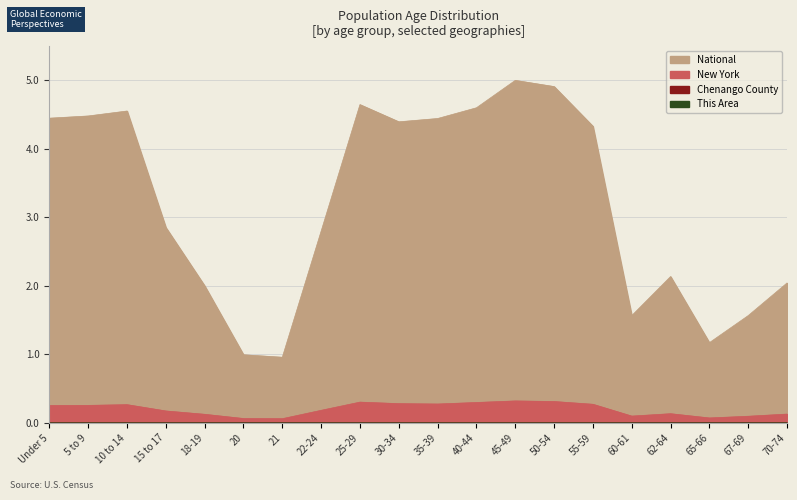

Which series has the widest spread of values?

National